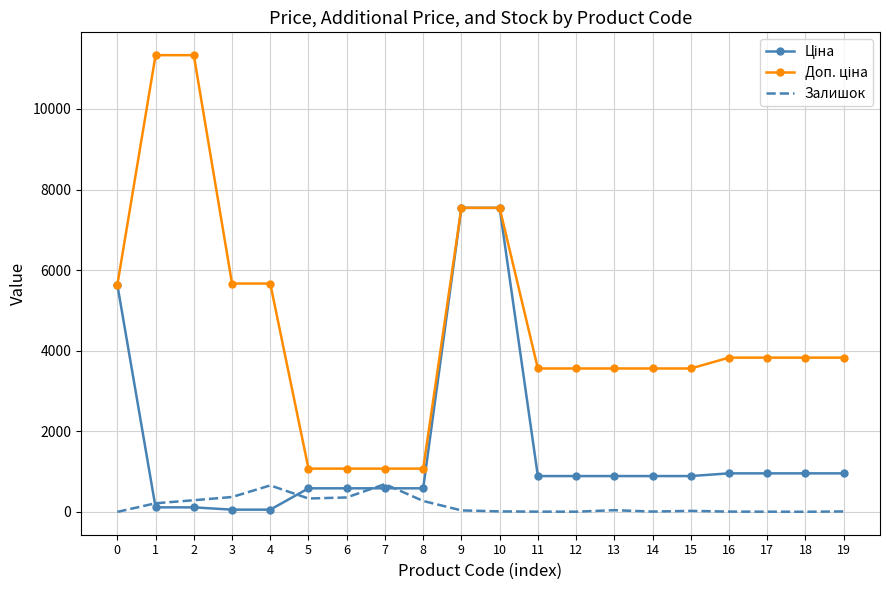

What is the maximum value for Залишок?

690.0